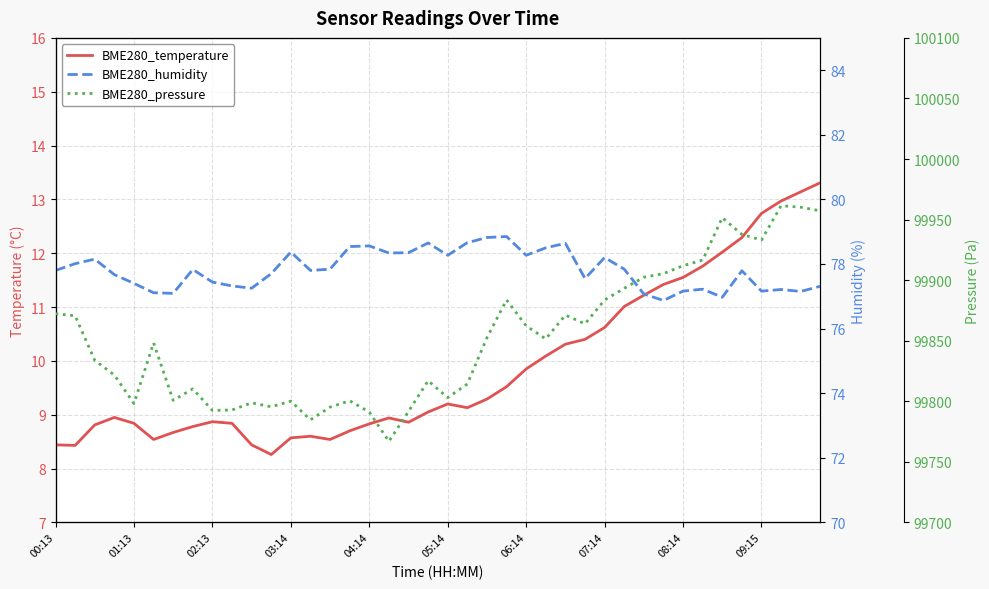

At 05:59, list the series in order from smallest to largest.

BME280_temperature, BME280_humidity, BME280_pressure